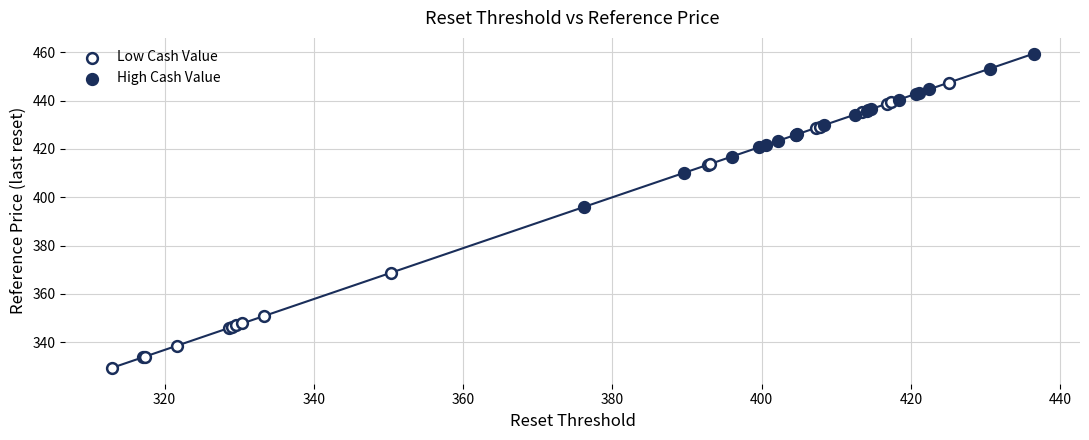

Which series reaches the minimum Y coordinate?

Low Cash Value